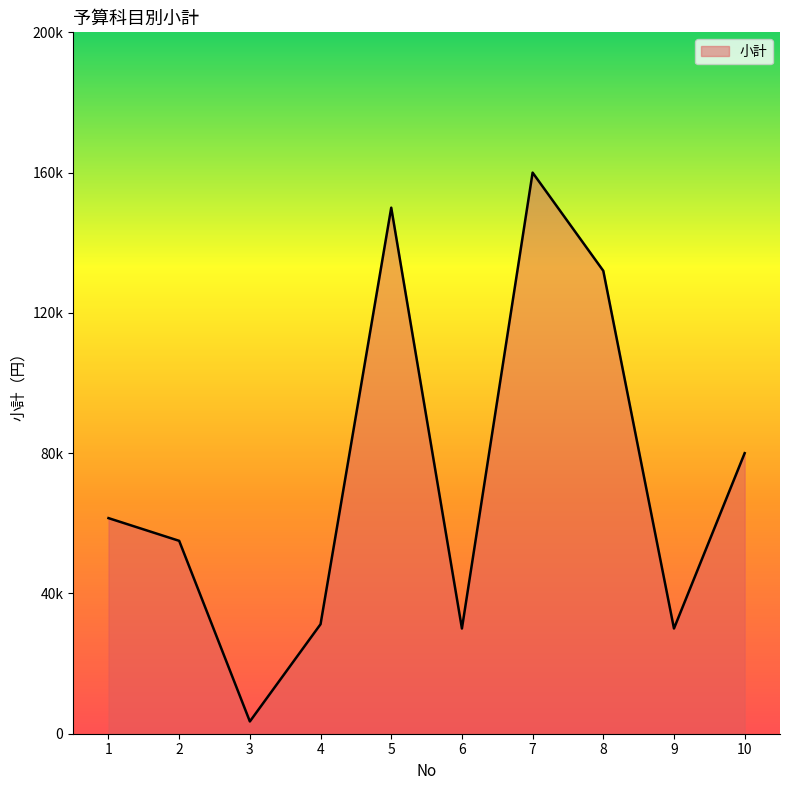

List the labels in order of value, largest first.

7, 5, 8, 10, 1, 2, 4, 6, 9, 3